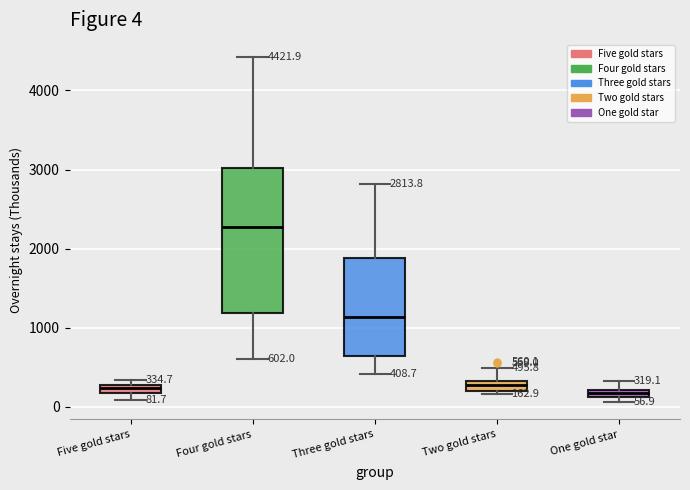

Comparing the boxes themselves (not the whiskers), which one is the tallest?

Four gold stars